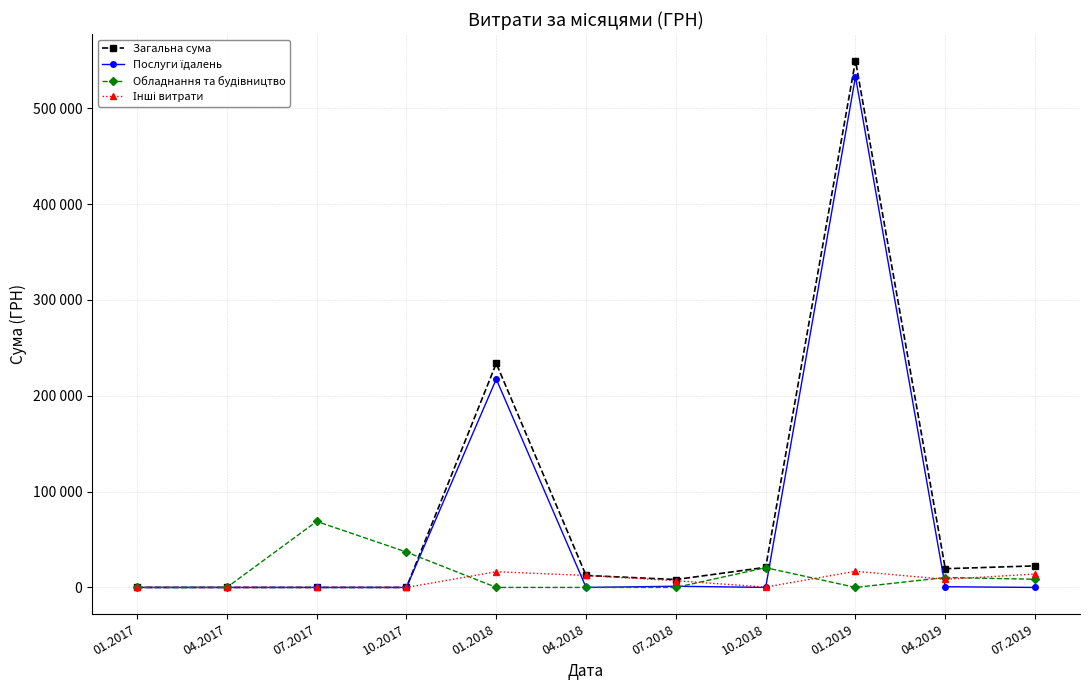

How many interior local peaks does the Обладнання та будівництво series have?

3